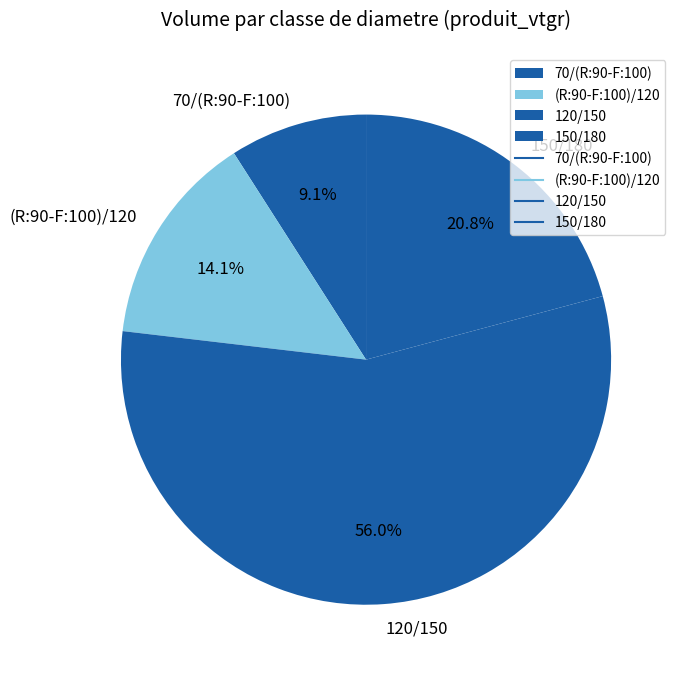

What percentage is the 150/180 slice, to the nearest percent?

21%